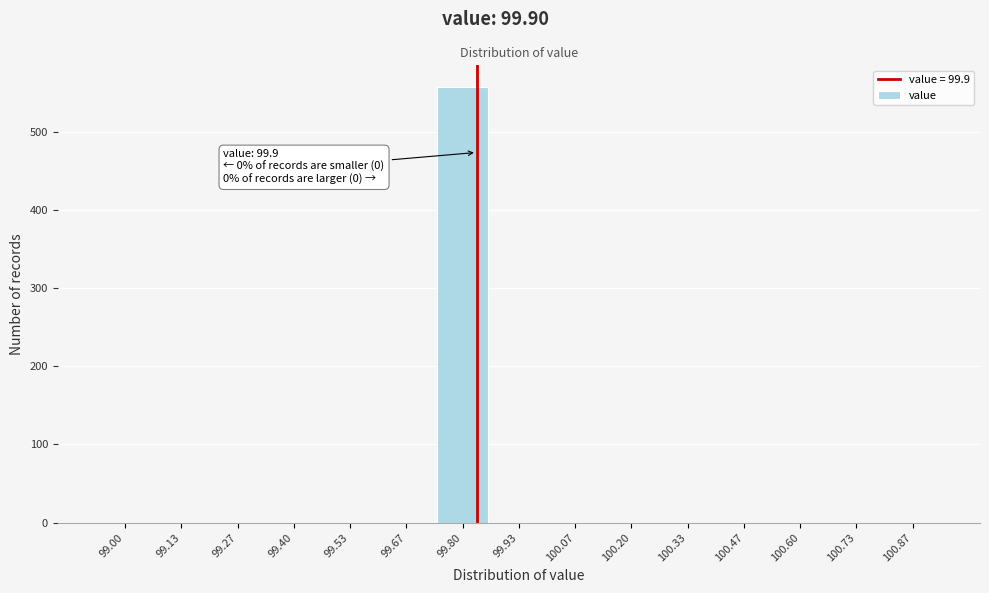

Reading left to right, list all the values displayed in this chart.

99.00=0	99.13=0	99.27=0	99.40=0	99.53=0	99.67=0	99.80=557	99.93=0	100.07=0	100.20=0	100.33=0	100.47=0	100.60=0	100.73=0	100.87=0